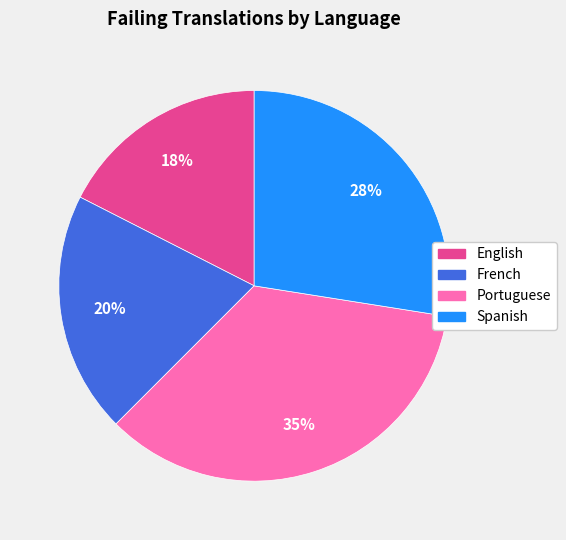

Which has a higher value, Spanish or Portuguese?

Portuguese